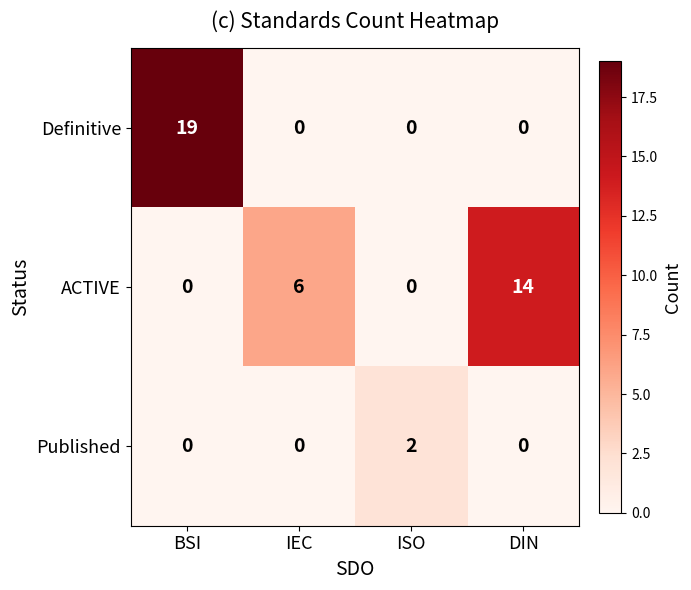

Is the value of ACTIVE at IEC greater than the value of Published at DIN?

Yes